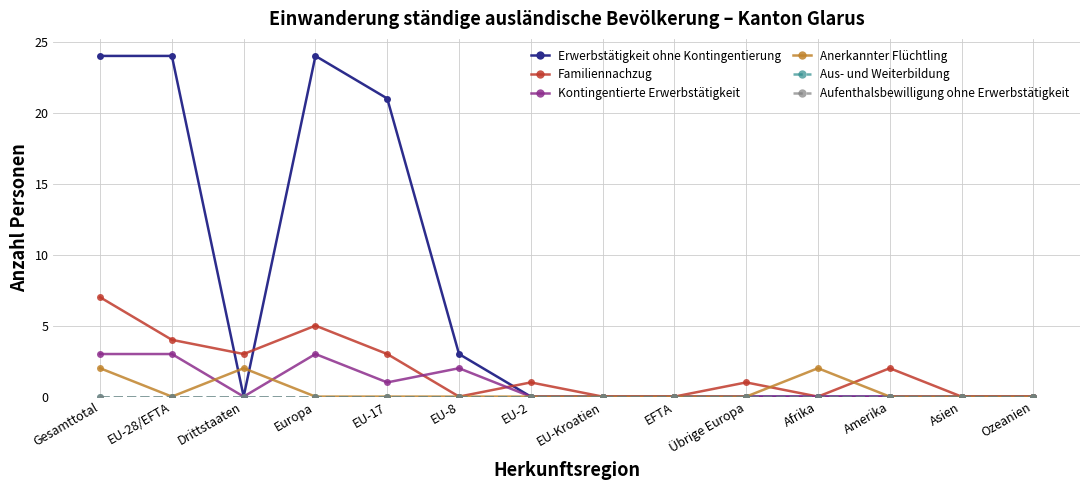

Which label corresponds to the smallest value in the chart?

Drittstaaten